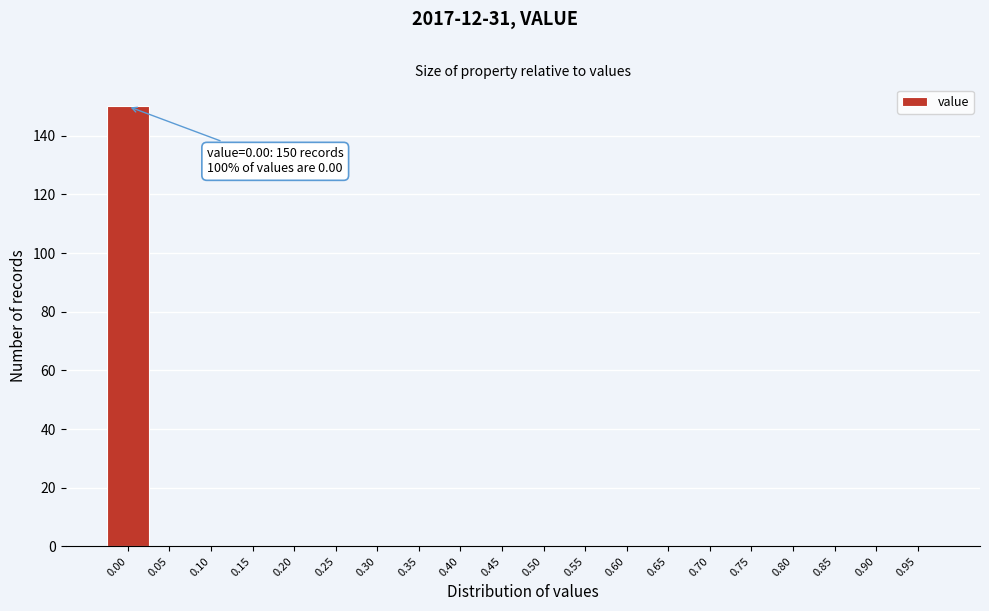

Reading left to right, what are all the values shown in this chart?

0.00=150	0.05=0	0.10=0	0.15=0	0.20=0	0.25=0	0.30=0	0.35=0	0.40=0	0.45=0	0.50=0	0.55=0	0.60=0	0.65=0	0.70=0	0.75=0	0.80=0	0.85=0	0.90=0	0.95=0